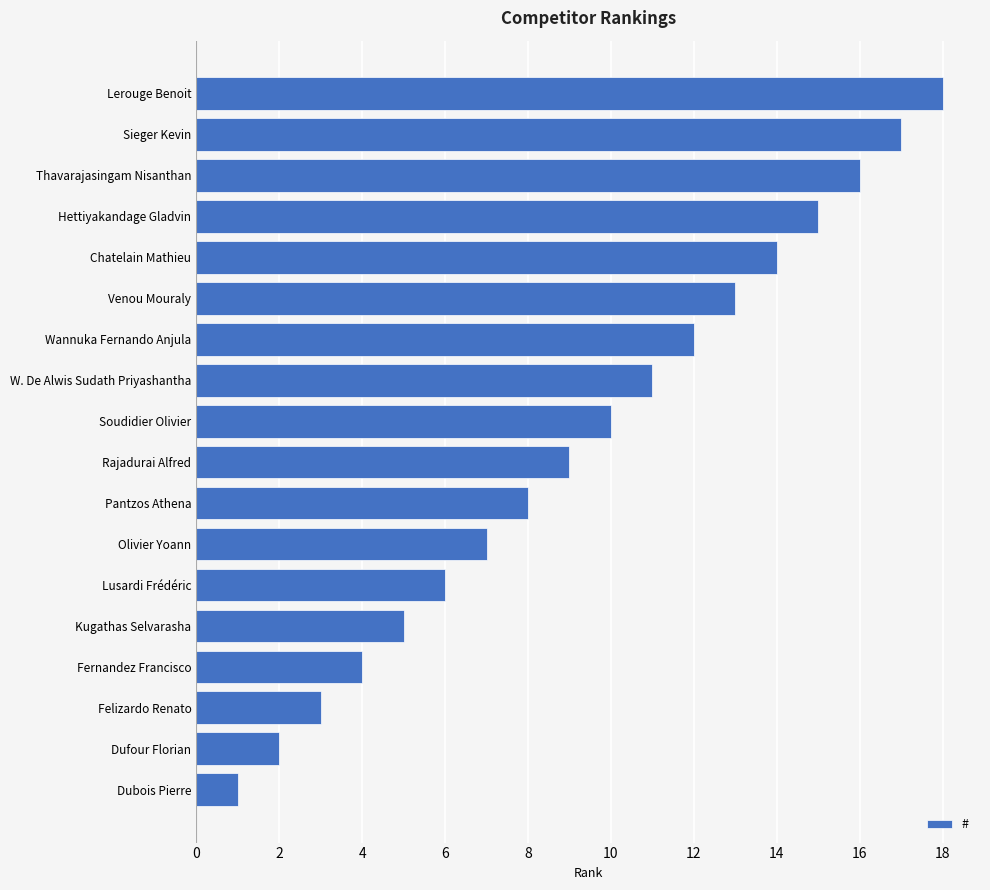

List the labels in order of value, smallest first.

Dubois Pierre, Dufour Florian, Felizardo Renato, Fernandez Francisco, Kugathas Selvarasha, Lusardi Frédéric, Olivier Yoann, Pantzos Athena, Rajadurai Alfred, Soudidier Olivier, W. De Alwis Sudath Priyashantha, Wannuka Fernando Anjula, Venou Mouraly, Chatelain Mathieu, Hettiyakandage Gladvin, Thavarajasingam Nisanthan, Sieger Kevin, Lerouge Benoit